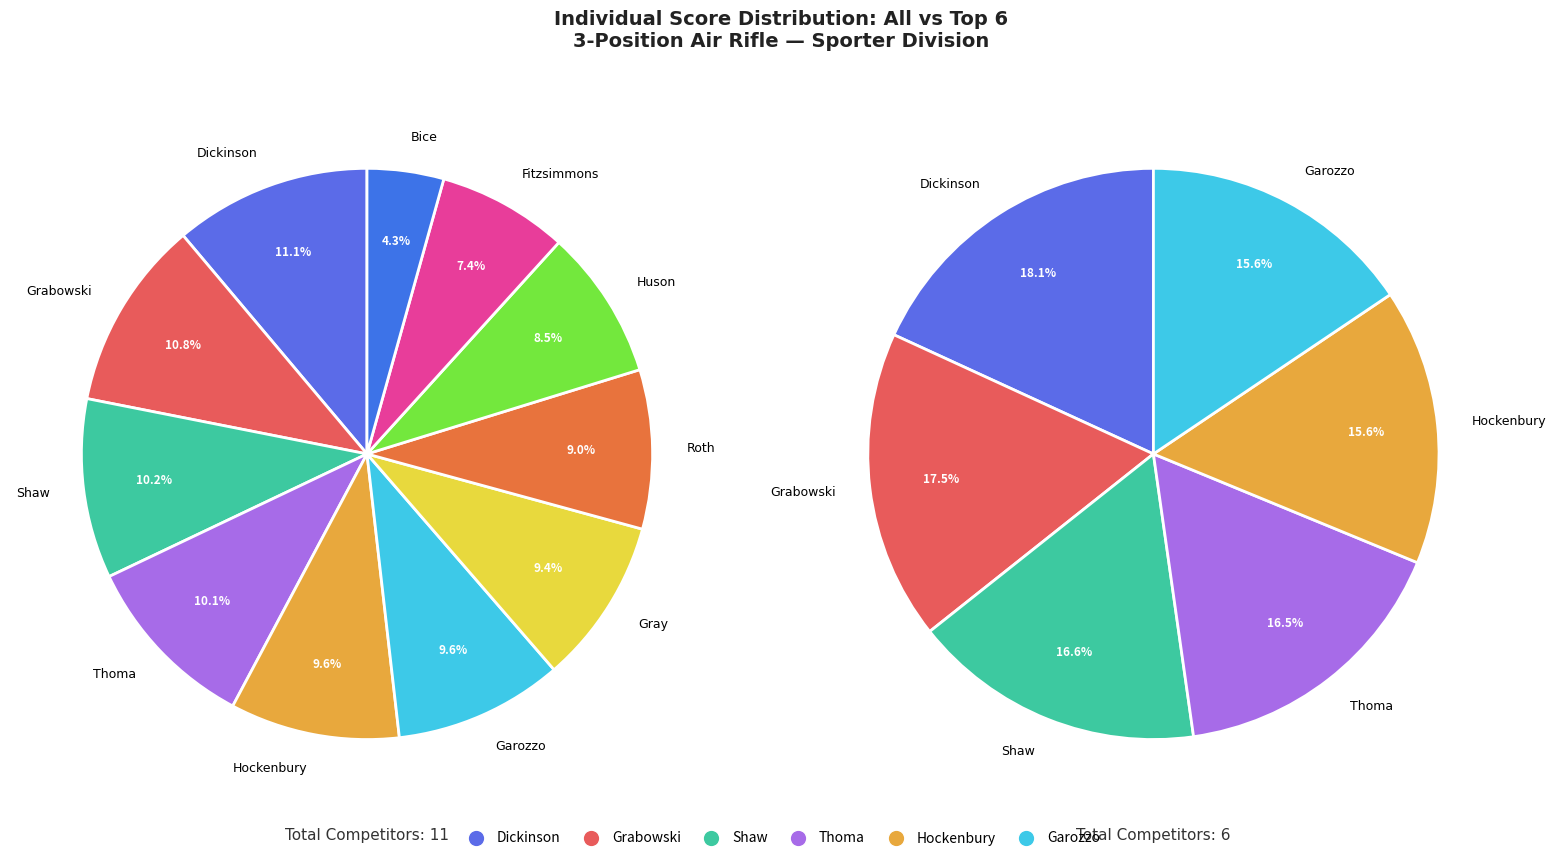

Does Grabowski account for over 50% of the chart?

No